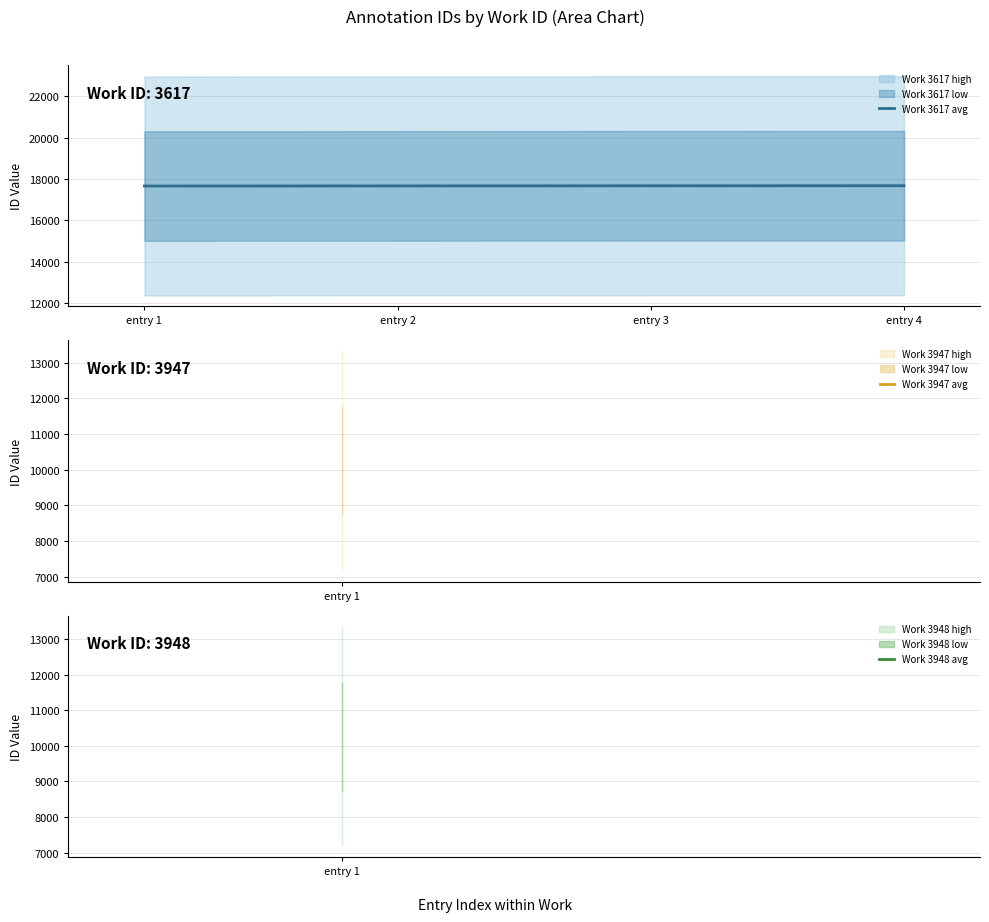

True or false: the data has more than 1 interior local peaks.

False